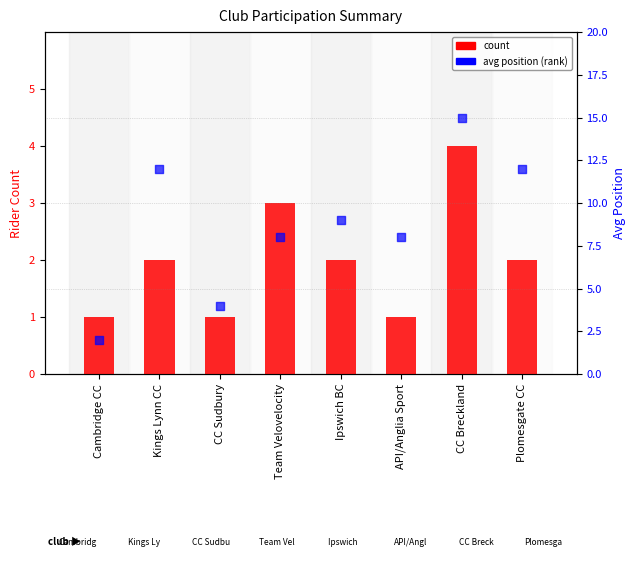

Which series has the widest spread of Y values?

avg position